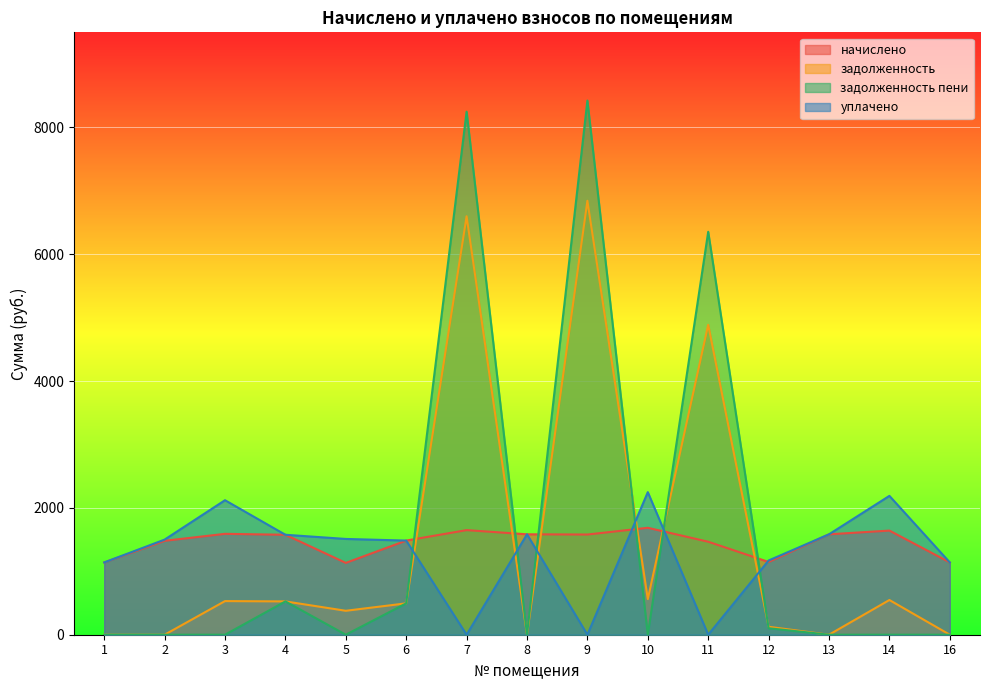

Rank the series by their maximum value, from highest to lowest.

задолженность пени, задолженность, уплачено, начислено